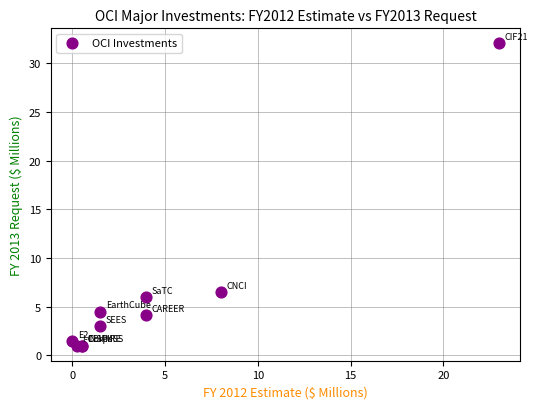

What Y value in the scatter plot is closest to 16?

6.5